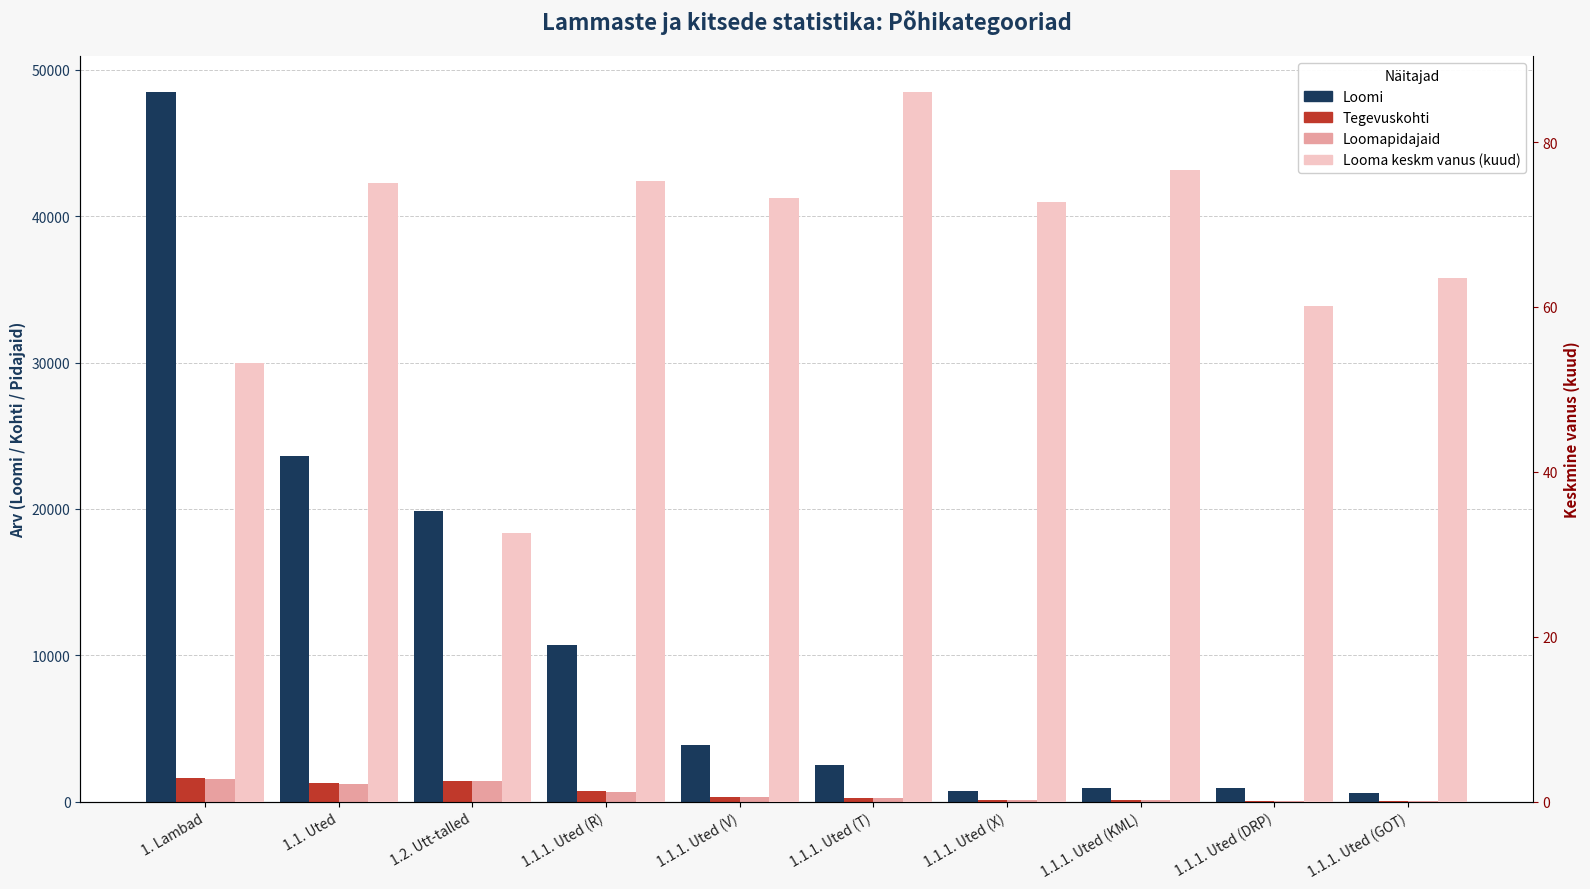

The Loomi series shows 48486.0 at 1. Lambad. True or false?

True